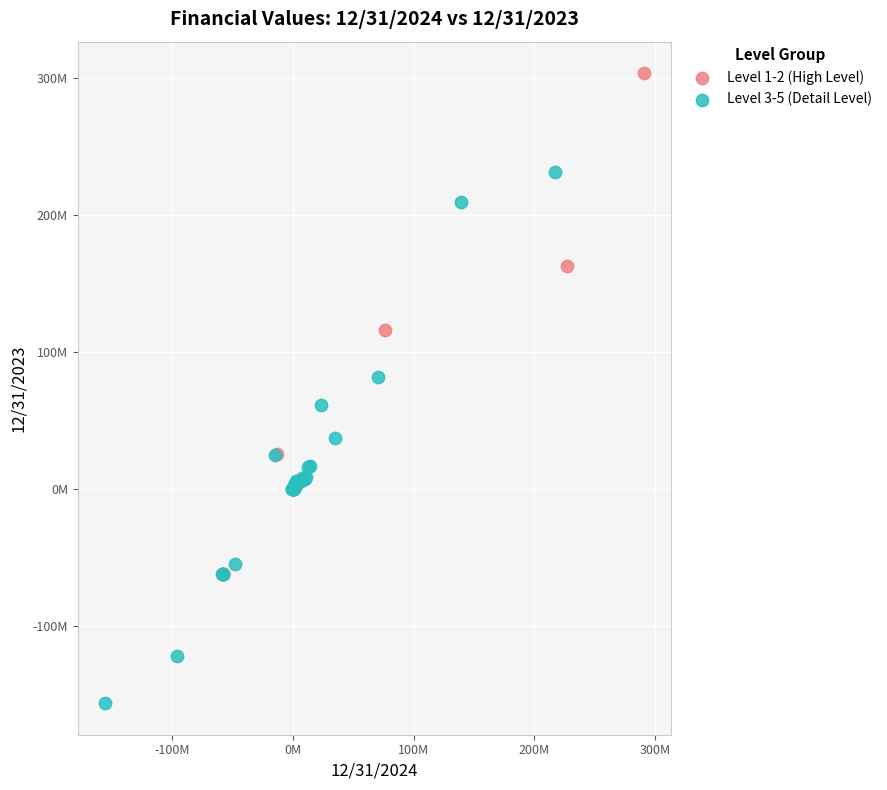

What are all the series names shown in the legend?

Level 1-2 (High Level), Level 3-5 (Detail Level)